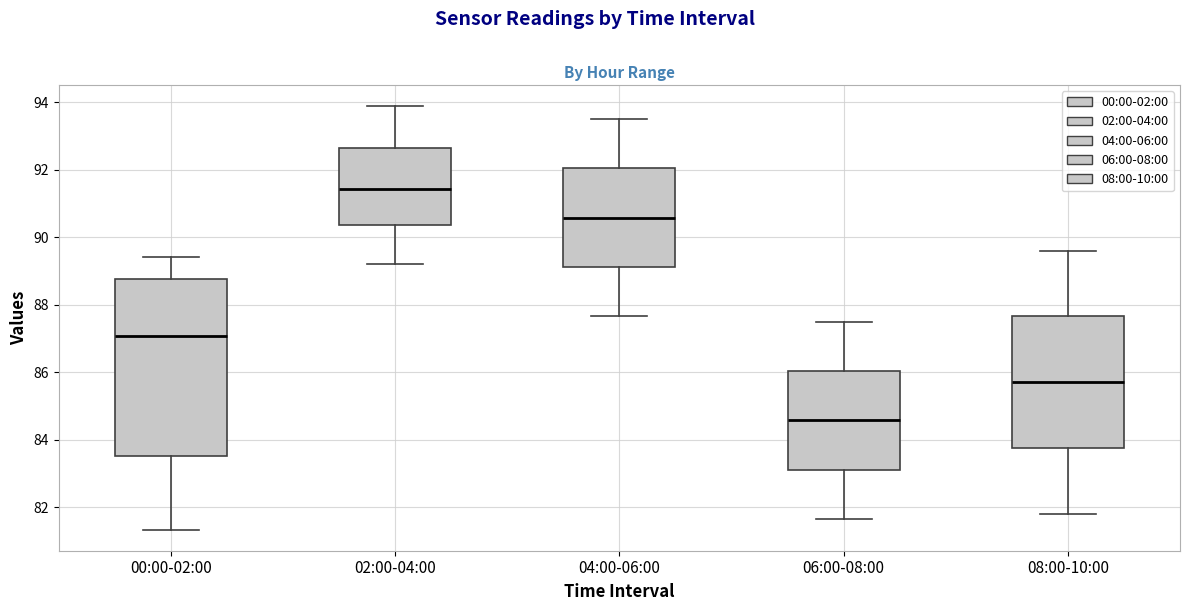

Reading left to right, read every box against the y-axis: the position of its median line, the range the box covers, and the ends of its whiskers. The values are not printed on the chart, so give them approximately, as read against the axis.

00:00-02:00: median 87.0, box 83.6 to 88.8, whiskers 81.4 to 89.4
02:00-04:00: median 91.4, box 90.4 to 92.6, whiskers 89.2 to 93.8
04:00-06:00: median 90.6, box 89.2 to 92.0, whiskers 87.6 to 93.6
06:00-08:00: median 84.6, box 83.2 to 86.0, whiskers 81.6 to 87.6
08:00-10:00: median 85.8, box 83.8 to 87.6, whiskers 81.8 to 89.6